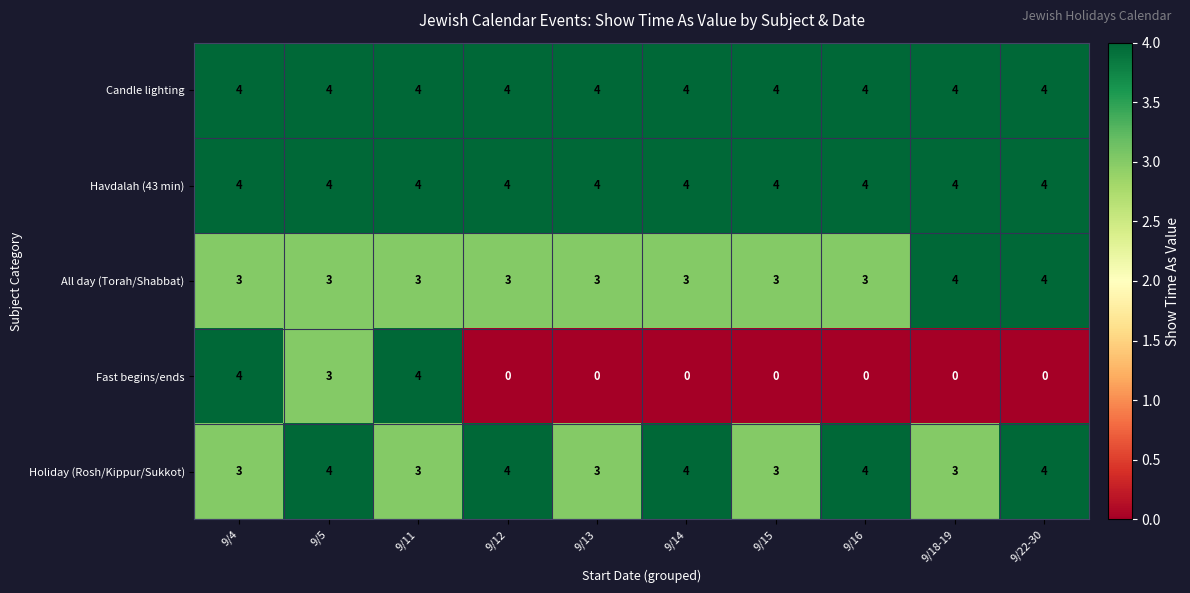

What is the approximate value of Holiday (Rosh/Kippur/Sukkot) at 9/22-30?

4